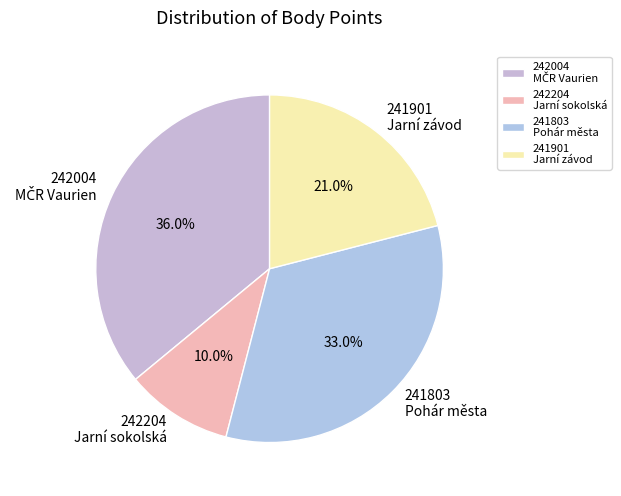

How many slices are in this pie chart?

4